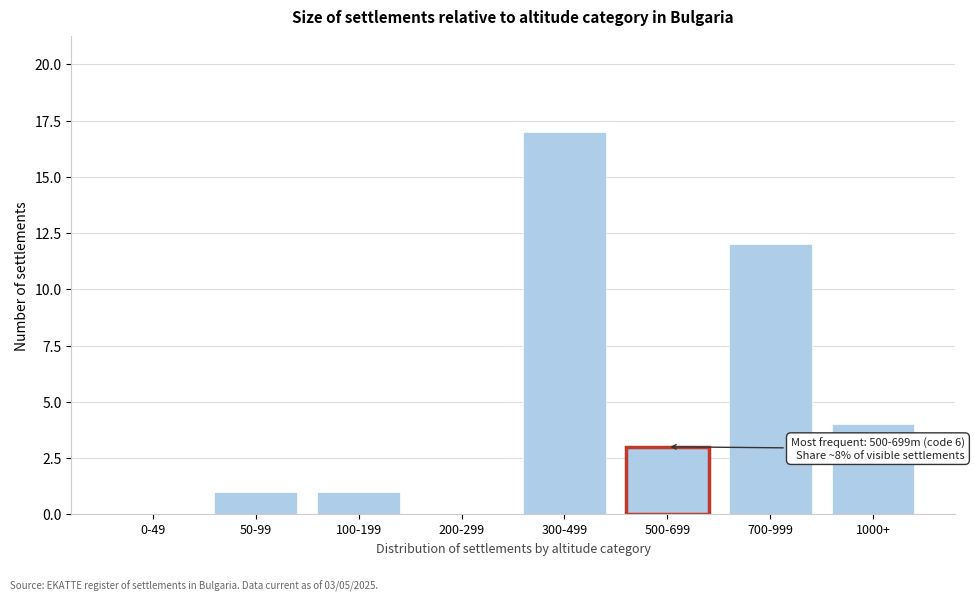

Reading left to right, list all the values displayed in this chart.

0-49=0	50-99=1	100-199=1	200-299=0	300-499=17	500-699=3	700-999=12	1000+=4